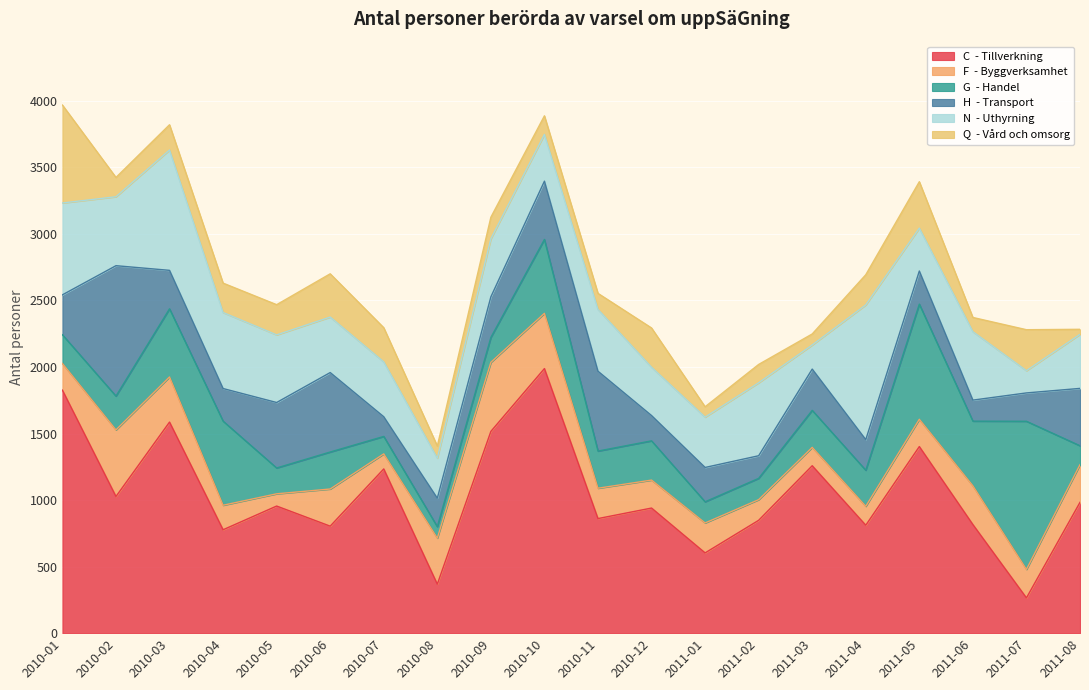

Reading left to right, transcribe all the data shown in this chart.

C  - Tillverkning: 1826	1027	1586	777	955	804	1234	368	1516	1988	861	940	603	848	1258	811	1402	816	265	983
F  - Byggverksamhet: 200	500	339	184	92	279	113	346	519	415	228	210	225	155	138	142	205	291	214	283
G  - Handel: 216	254	512	632	194	278	131	86	187	555	279	295	159	160	278	271	865	486	1113	142
H  - Transport: 300	980	289	245	492	597	148	214	305	438	600	190	258	170	310	230	249	158	213	431
N  - Uthyrning: 690	518	904	571	508	417	412	301	436	351	464	363	378	548	181	1012	322	514	167	406
Q  - Vård och omsorg: 736	145	190	221	227	325	257	91	162	140	121	295	78	138	83	227	349	107	308	38